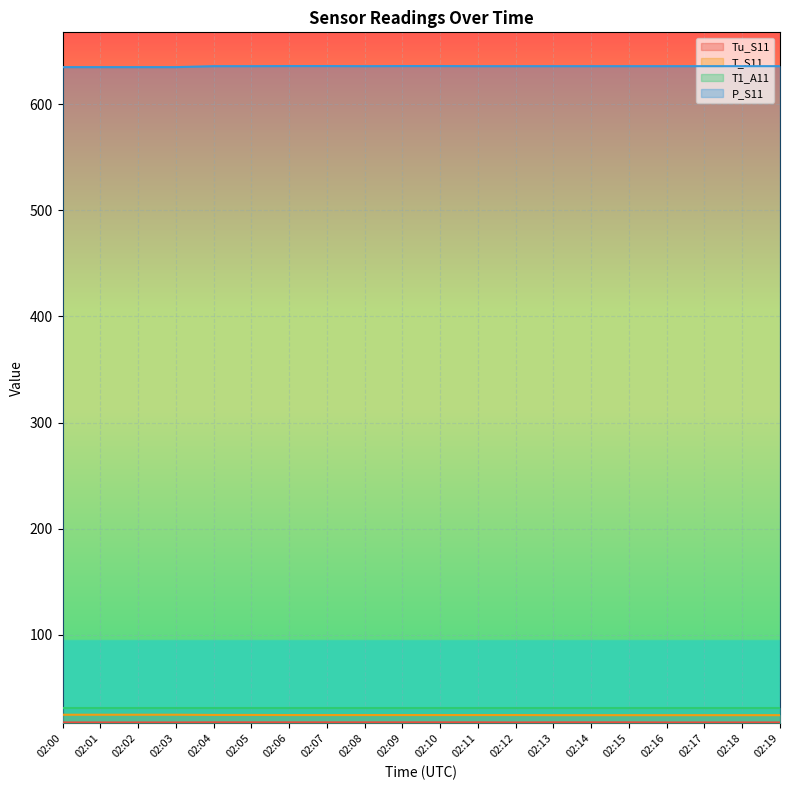

What is the total value across all series at 02:19?

708.2